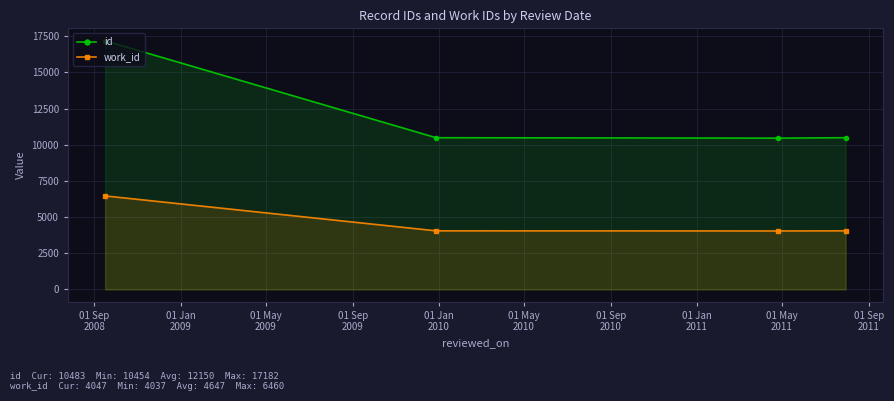

True or false: work_id and id cross at least once.

False